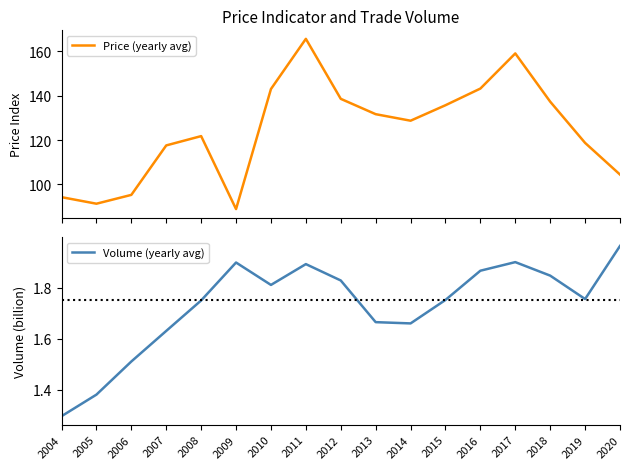

Between 2004 and 2010, which series saw the biggest shift?

Price (yearly avg)